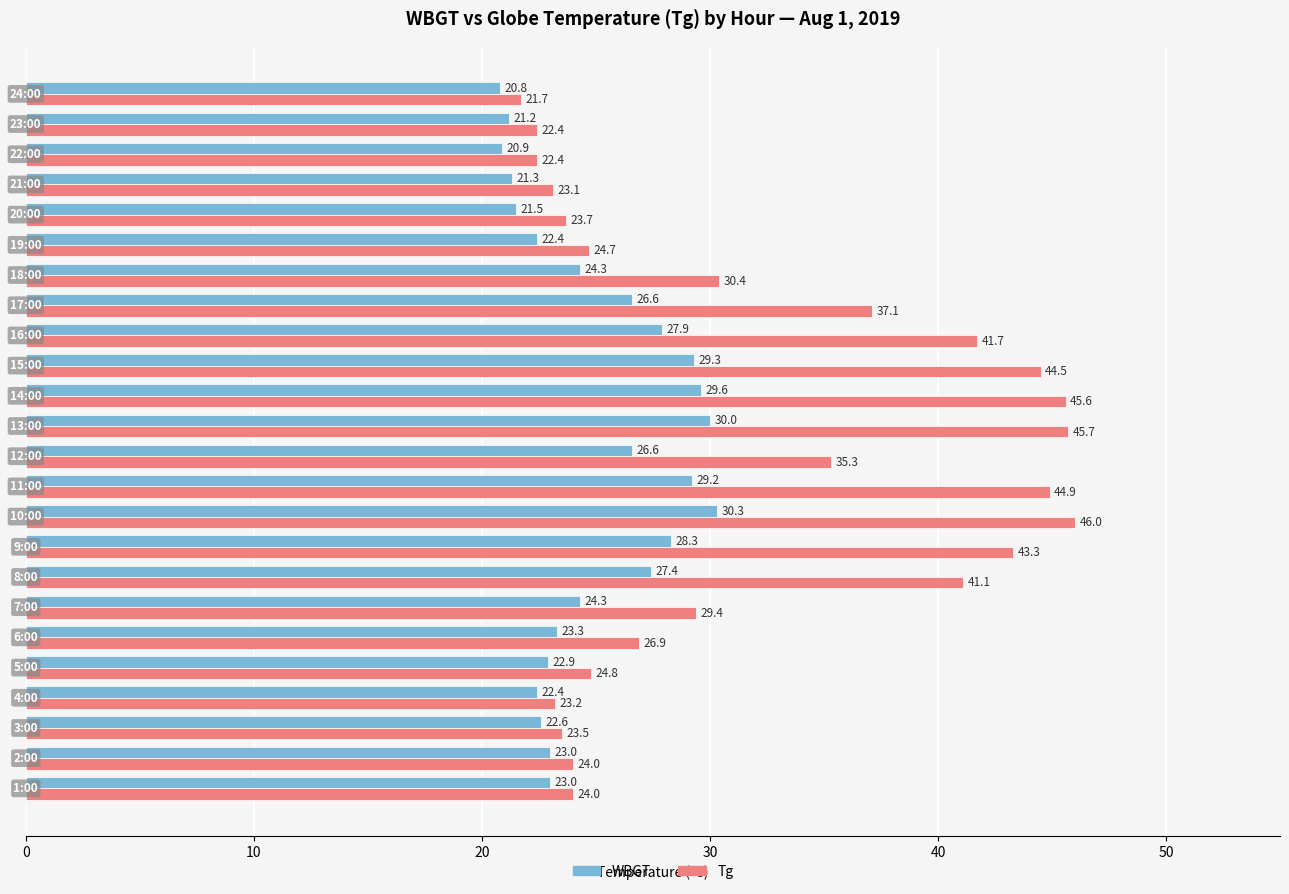

What is the minimum value for WBGT?

20.8